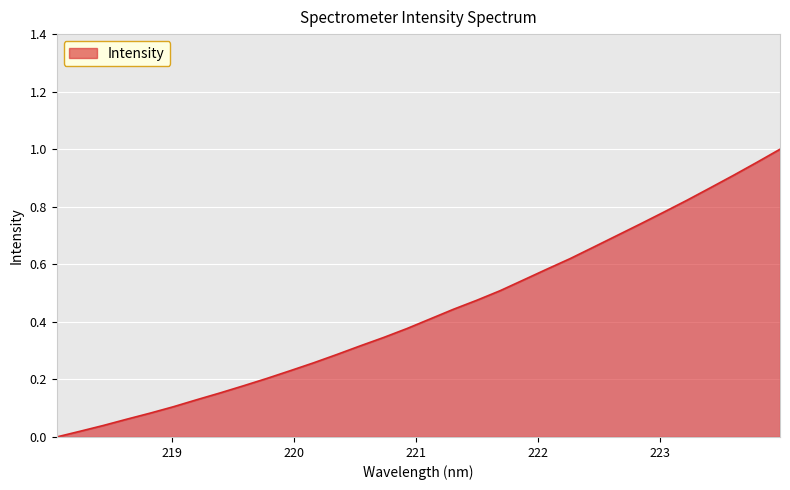

What is the difference between the second highest and second lowest values?

0.9